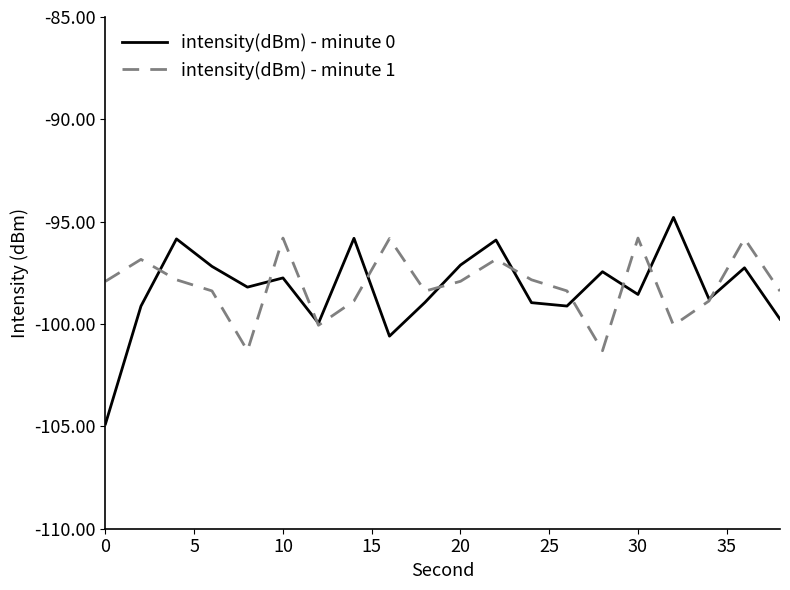

Rank the series by their maximum value, from lowest to highest.

intensity(dBm) - minute 1, intensity(dBm) - minute 0